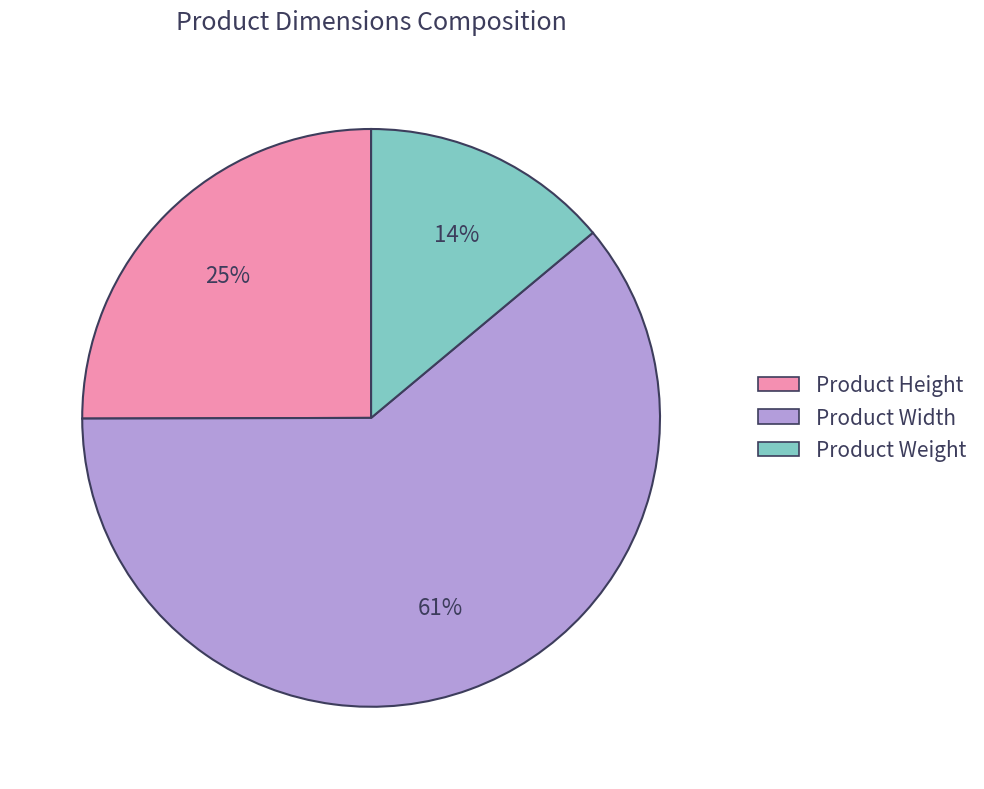

To the nearest percent, what is the difference between the largest and smallest slice percentages?

47%